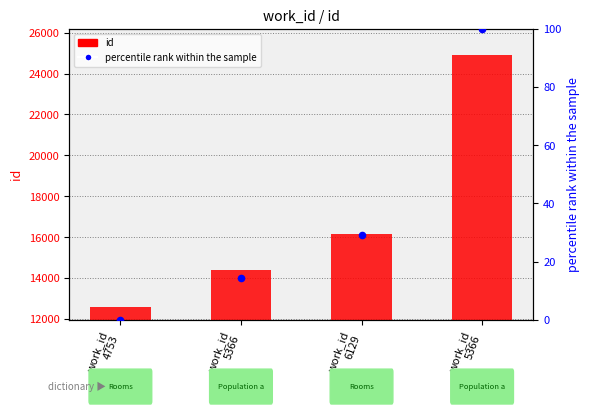

Which series contains the highest Y value?

id